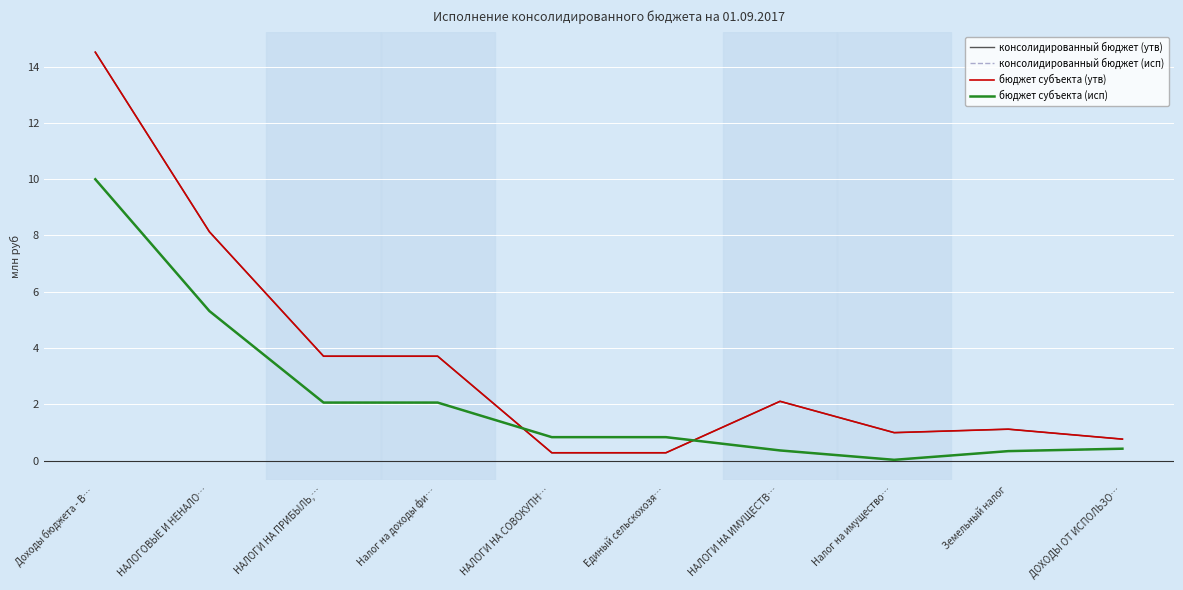

What is the label of the 3rd point from the right?

Налог на имущество…